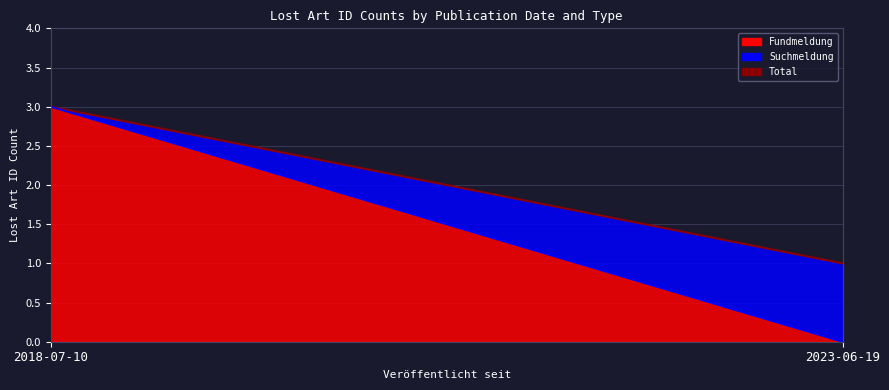

Where is Fundmeldung (line) nearest to the value 1?

2023-06-19